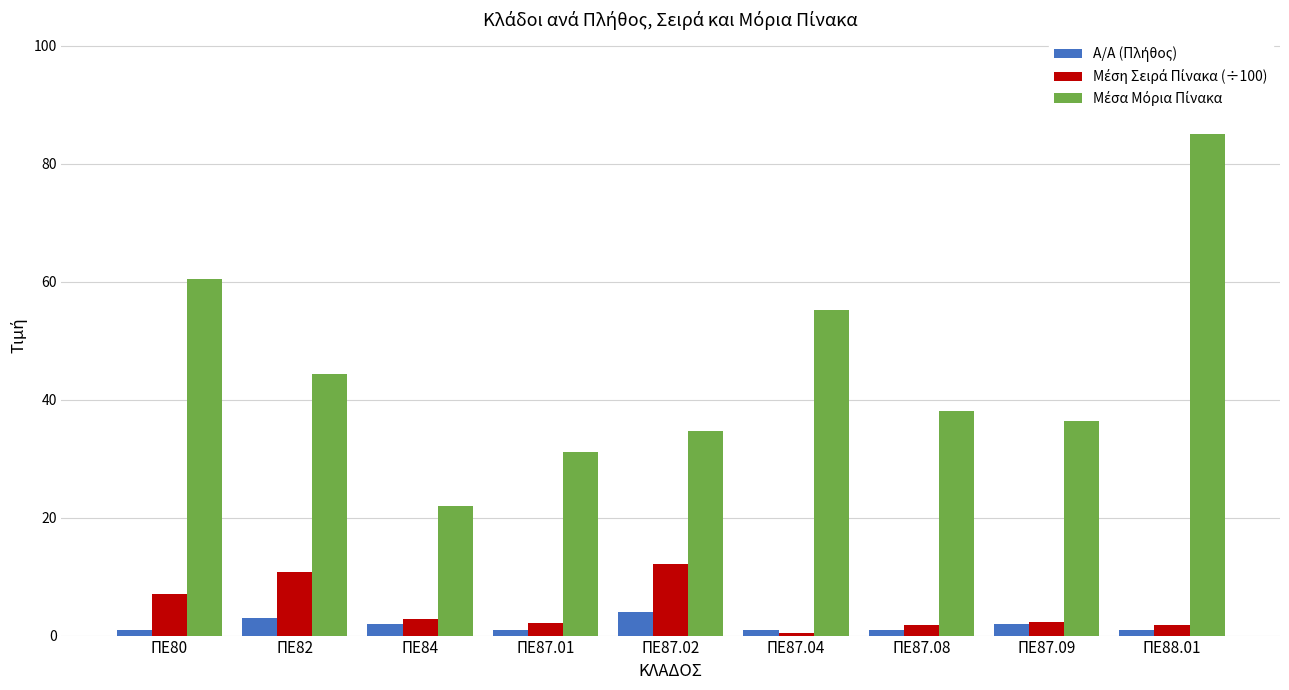

What is the maximum value shown in the chart?

85.0